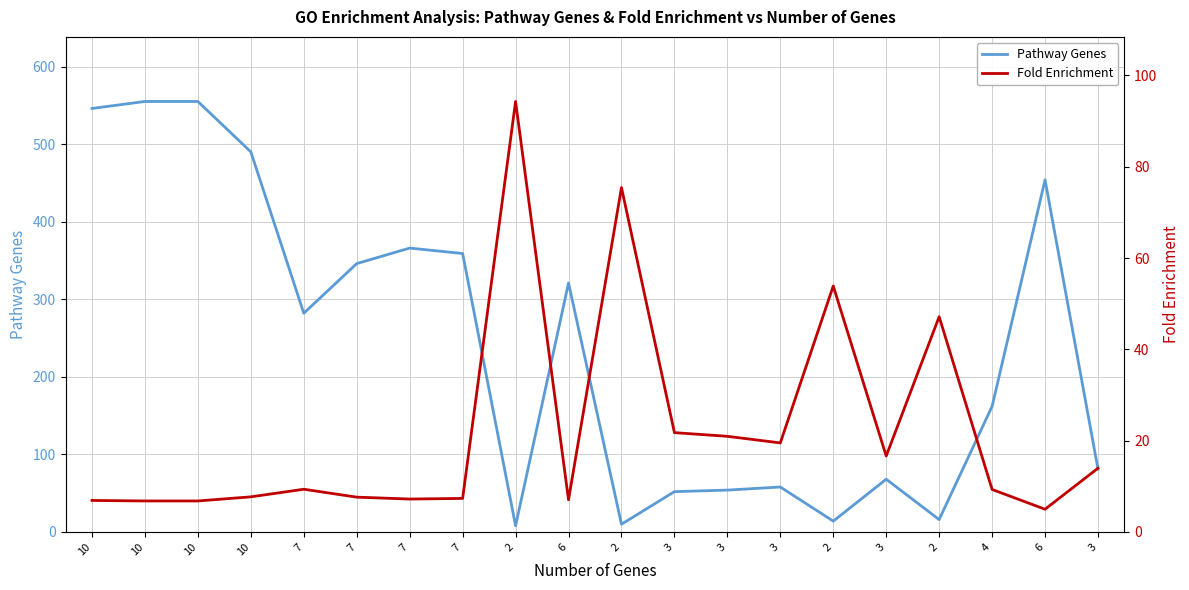

Where is the first local minimum for Fold Enrichment?

7